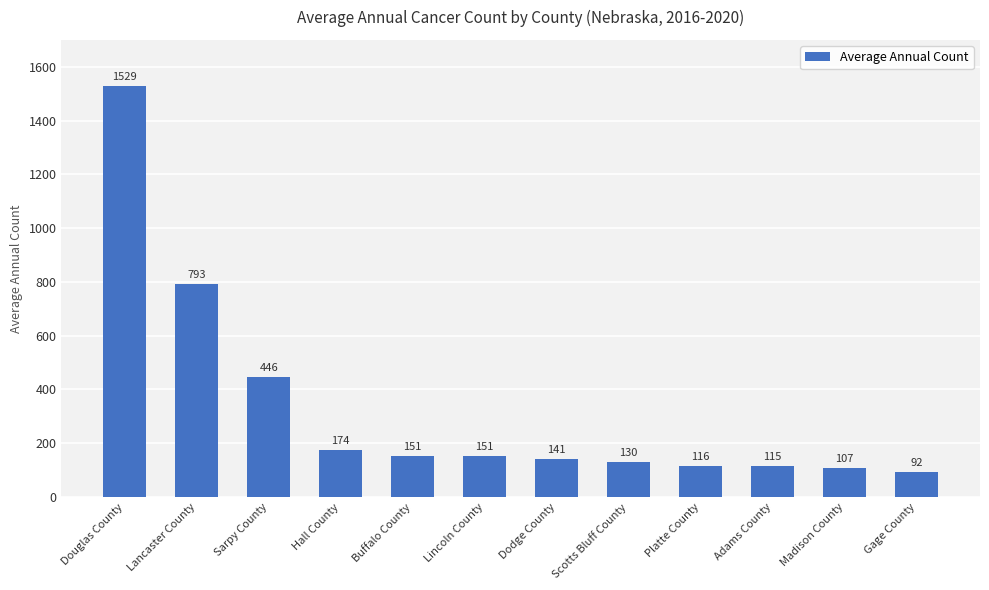

How many values are below 151?

6